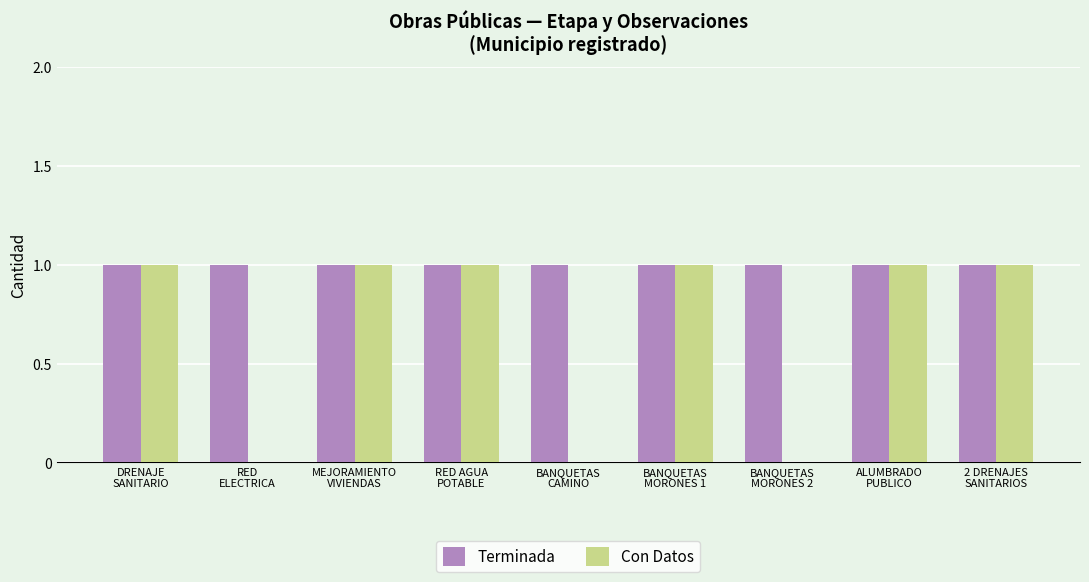

What is the maximum value for Con Datos?

1